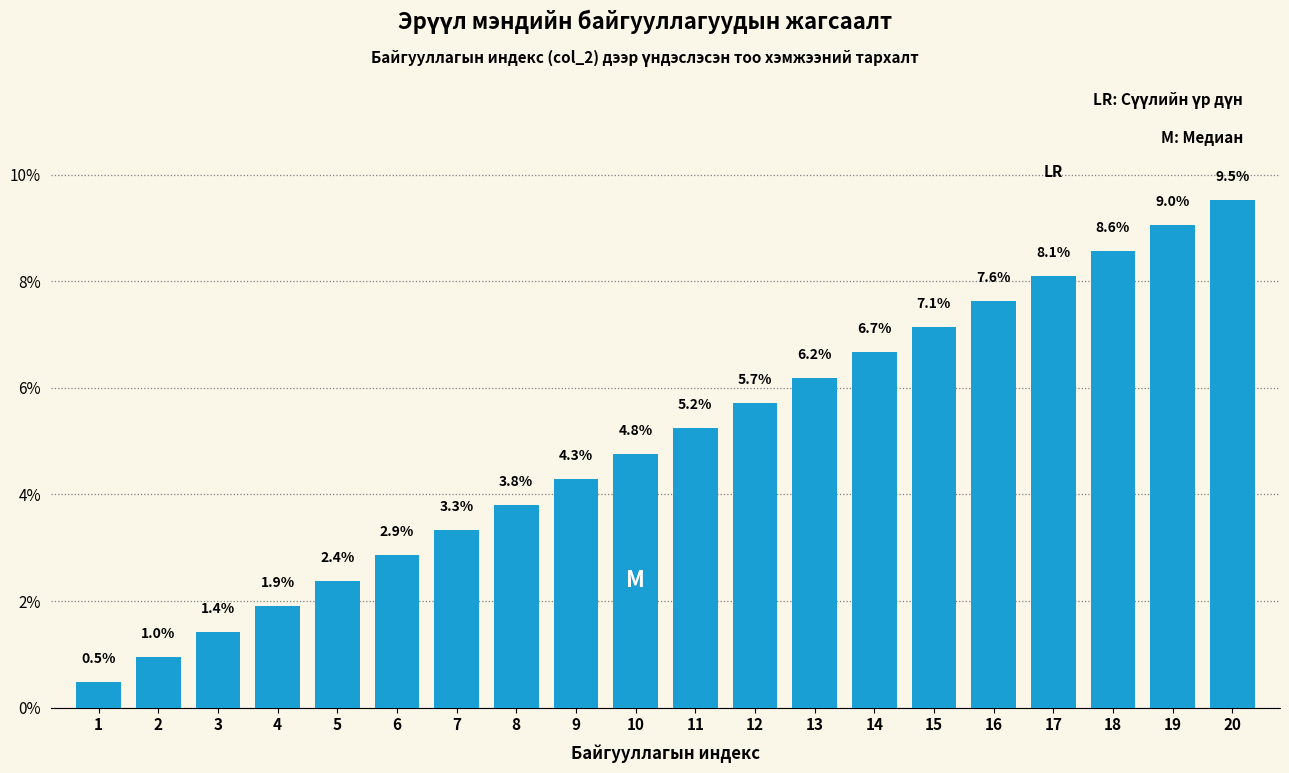

Reading left to right, what are all the values shown in this chart?

0.5	1.0	1.4	1.9	2.4	2.9	3.3	3.8	4.3	4.8	5.2	5.7	6.2	6.7	7.1	7.6	8.1	8.6	9.0	9.5